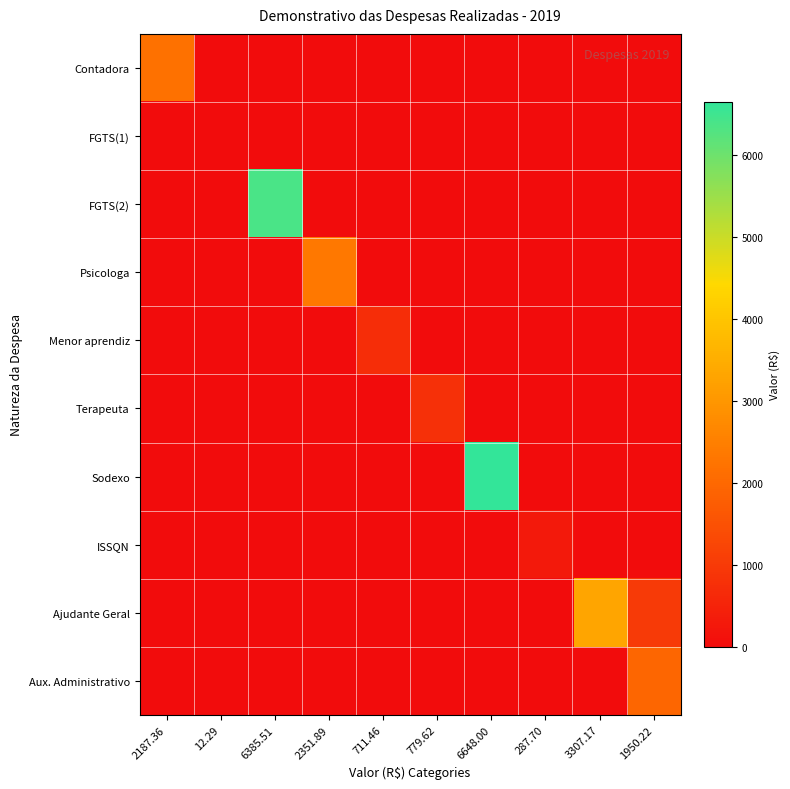

What is the total value across all series at 2351.89?

2351.9